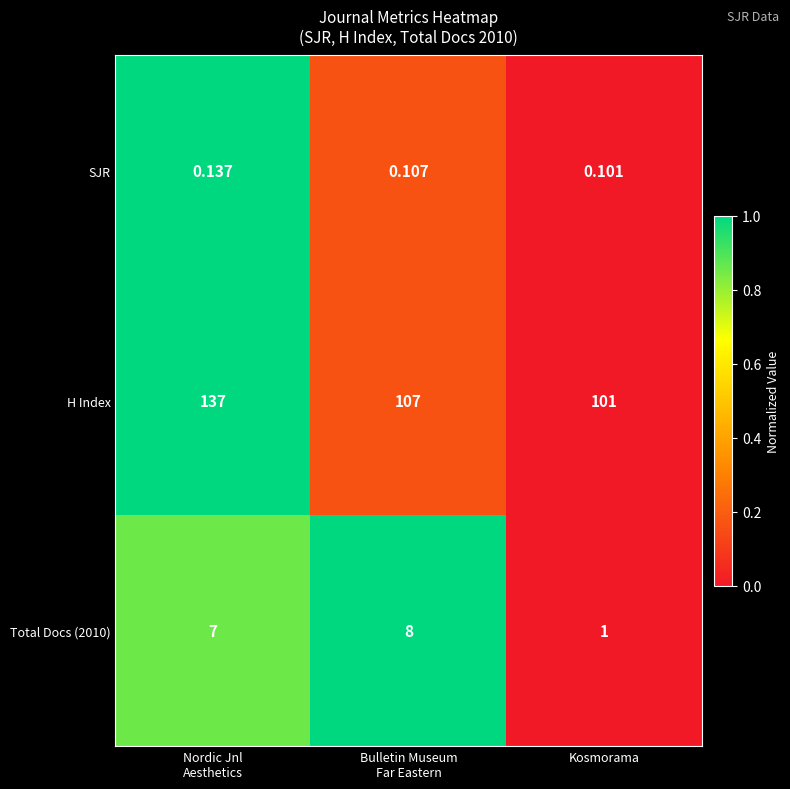

Which category has the lowest value in the SJR series?

Kosmorama